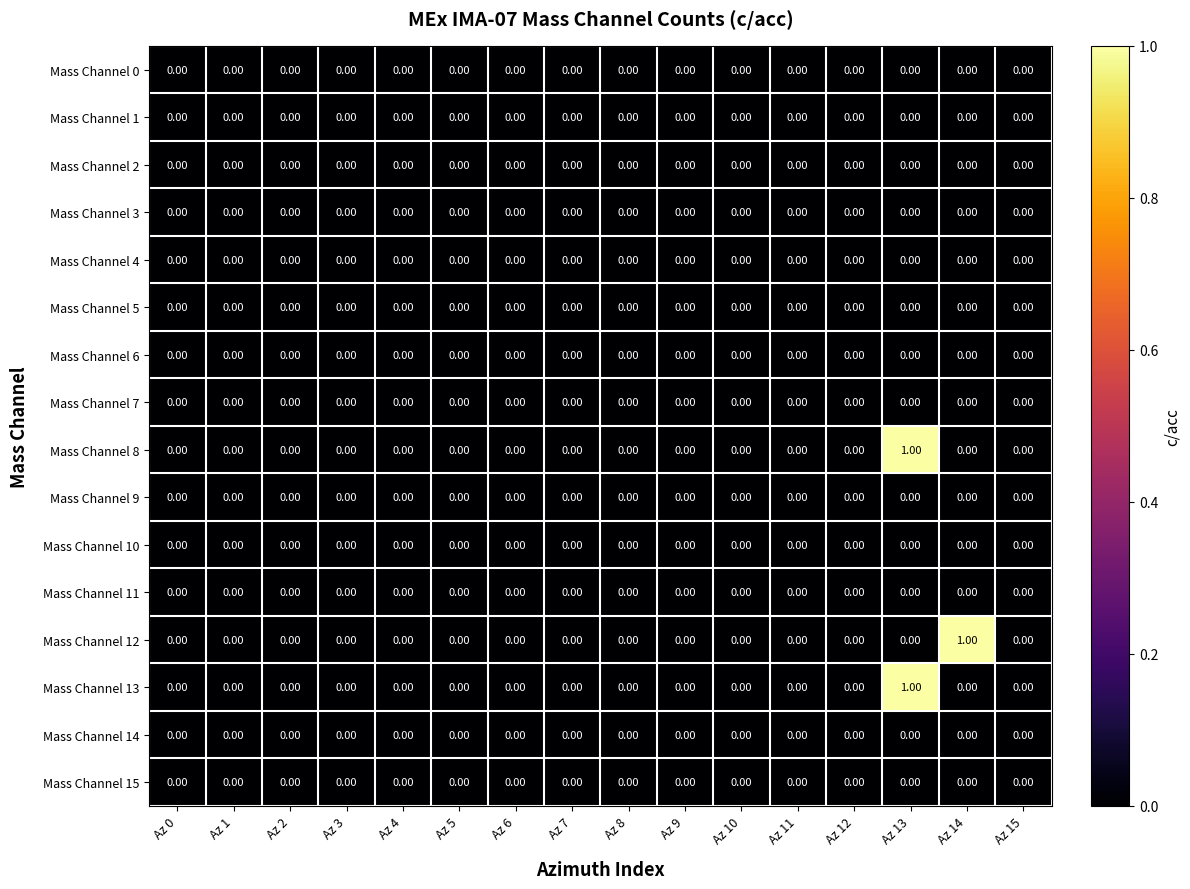

At which category is the sum across all series the highest?

Az 13